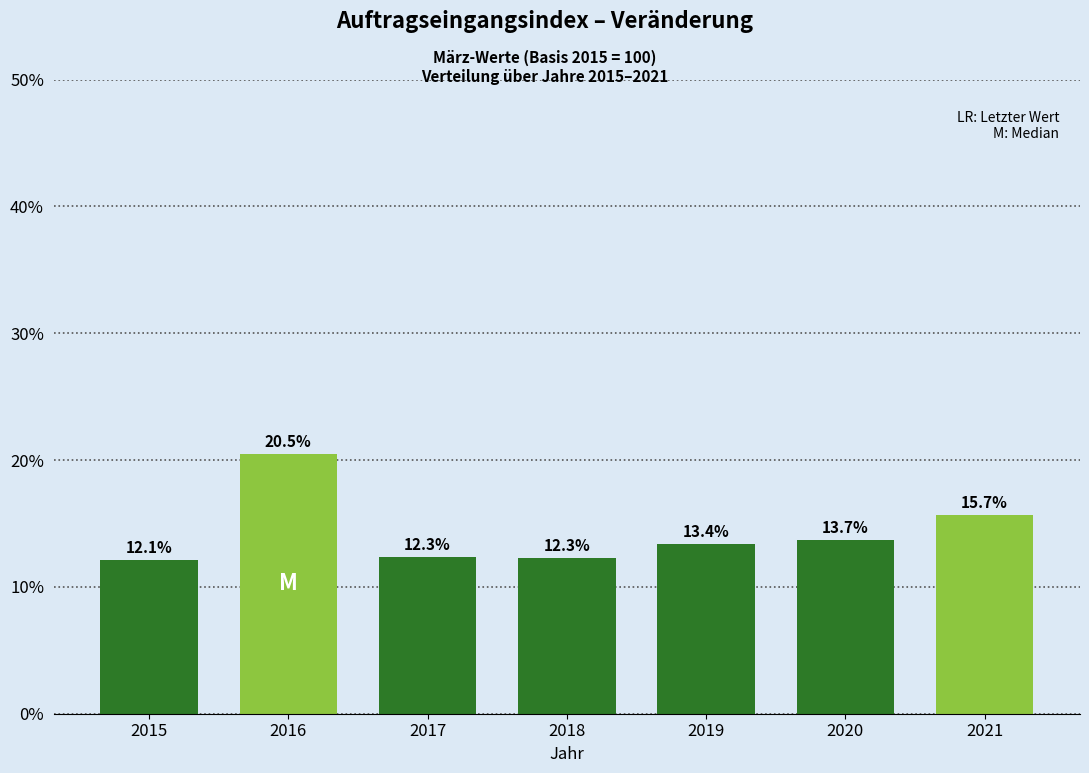

Reading left to right, extract all data points from this chart.

12.1	20.5	12.3	12.3	13.4	13.7	15.7